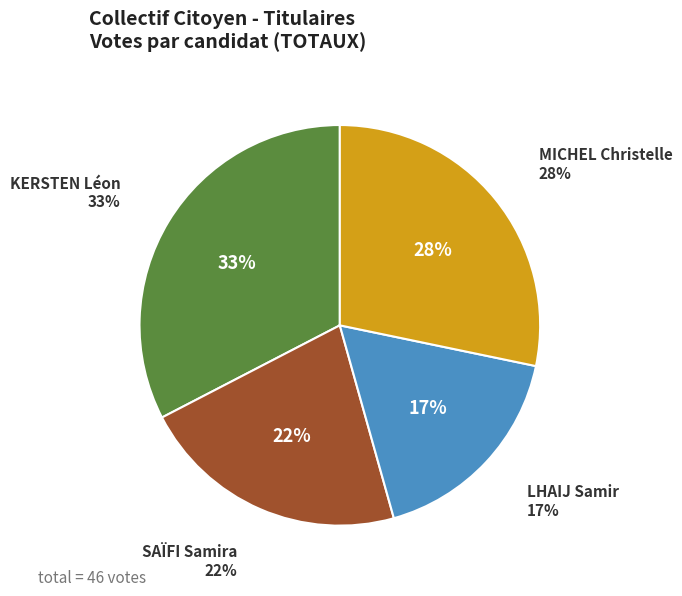

What is the smallest slice in the pie chart?

LHAIJ Samir